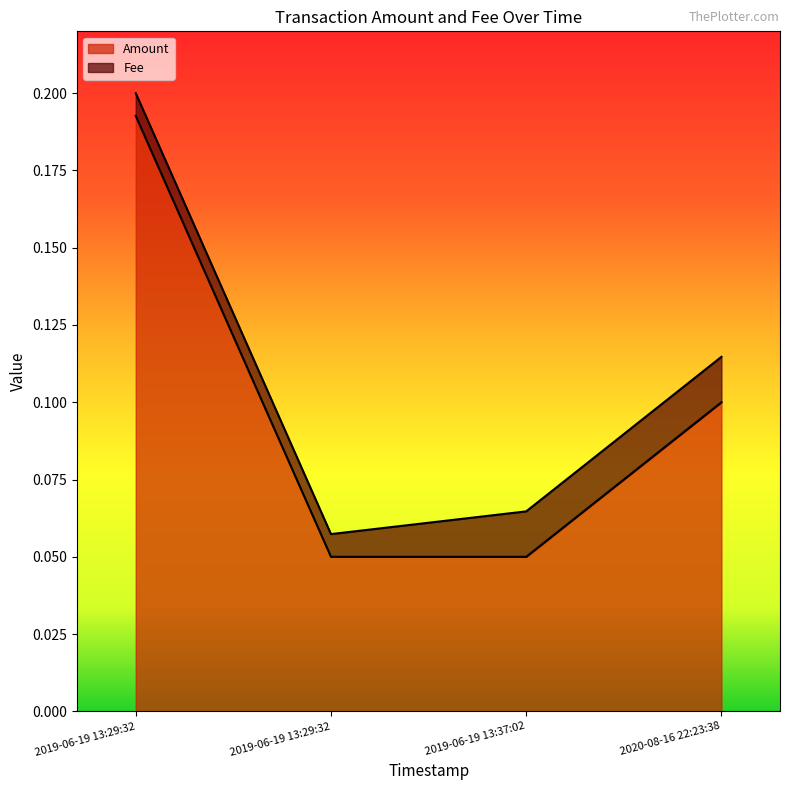

True or false: the data has more than 0 interior local peaks.

False